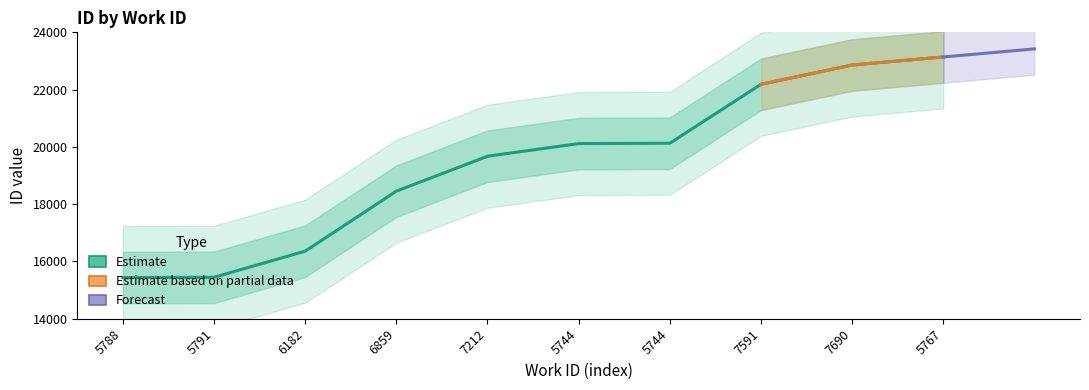

Which category has the lowest value across all series?

5788